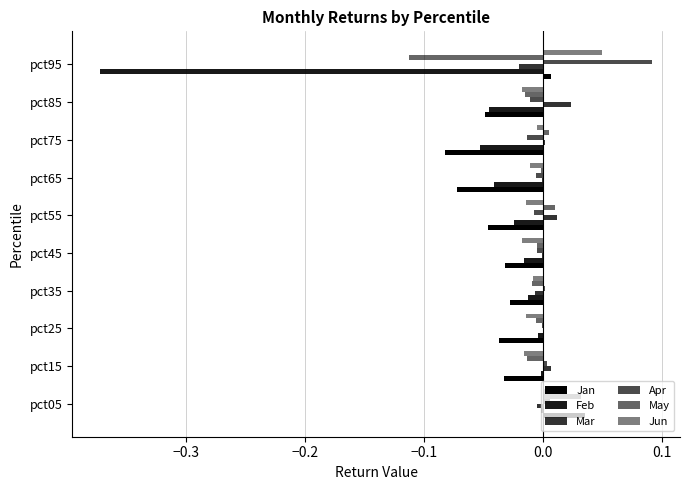

How many series are shown in this chart?

6